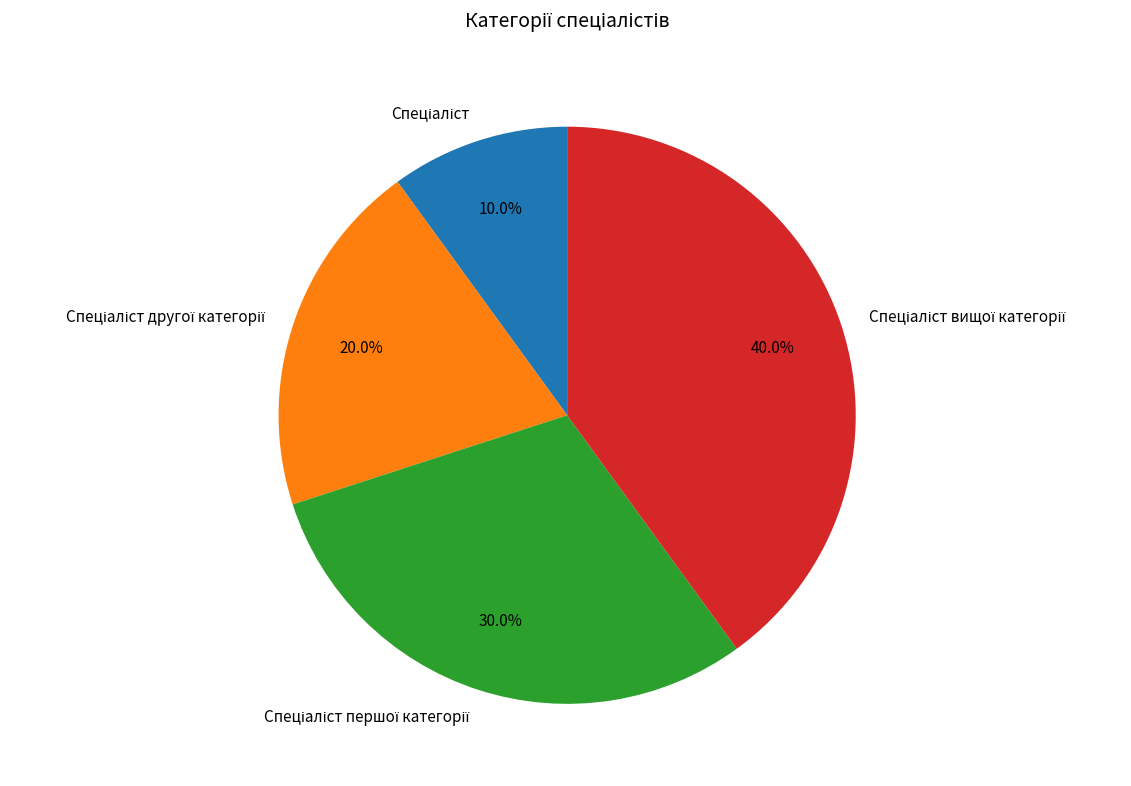

Does any single category account for the majority?

No